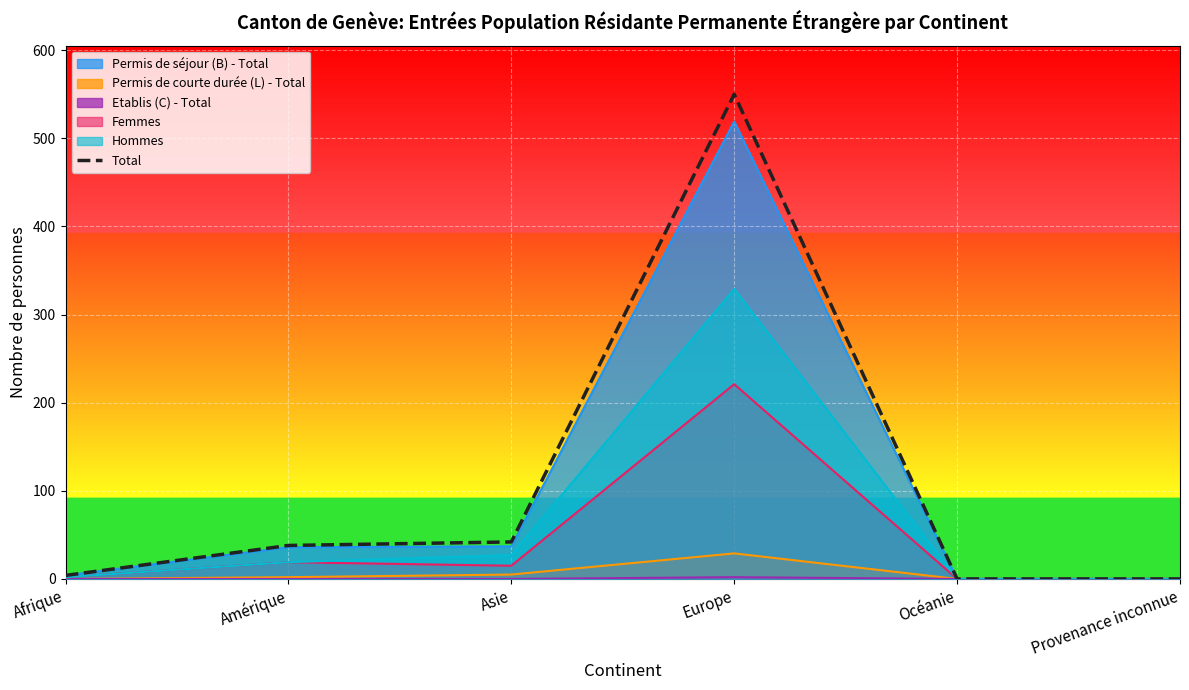

Reading right to left, list all the values displayed in this chart.

0	0	550	42	38	4